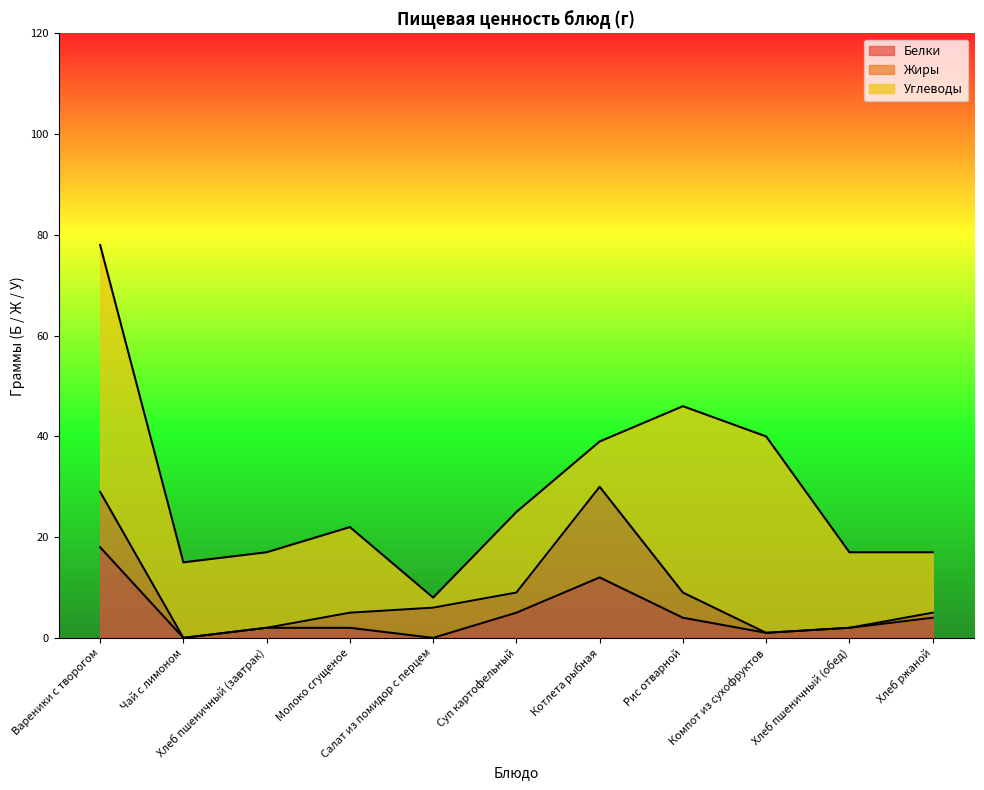

At how many categories does at least one series exceed 3?

11